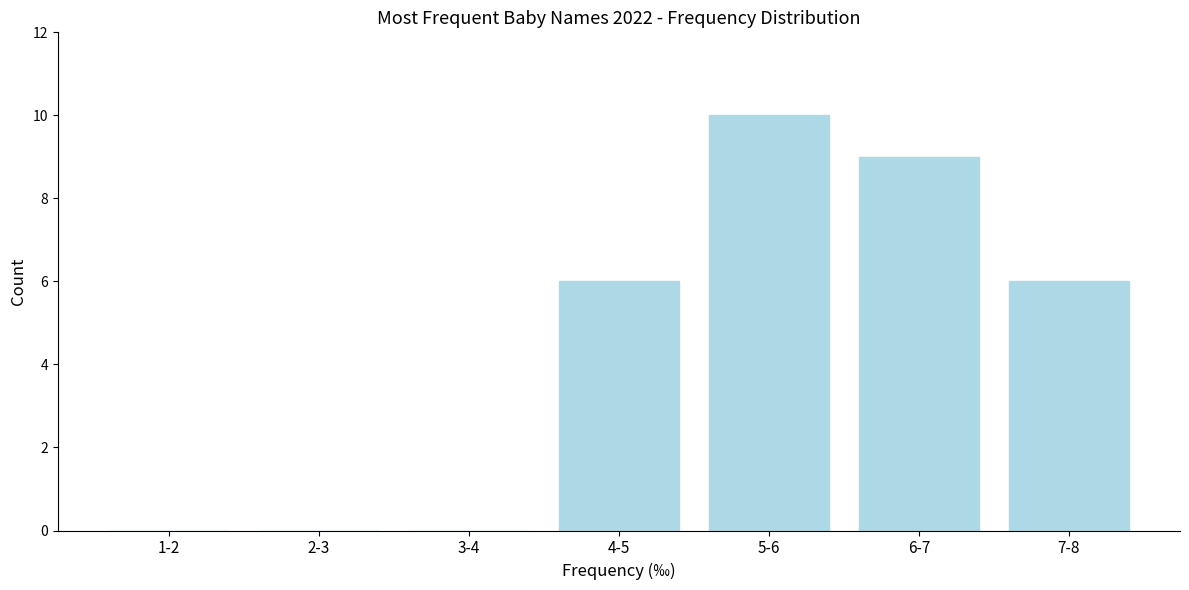

Reading left to right, what are all the values shown in this chart?

1-2=0	2-3=0	3-4=0	4-5=6	5-6=10	6-7=9	7-8=6